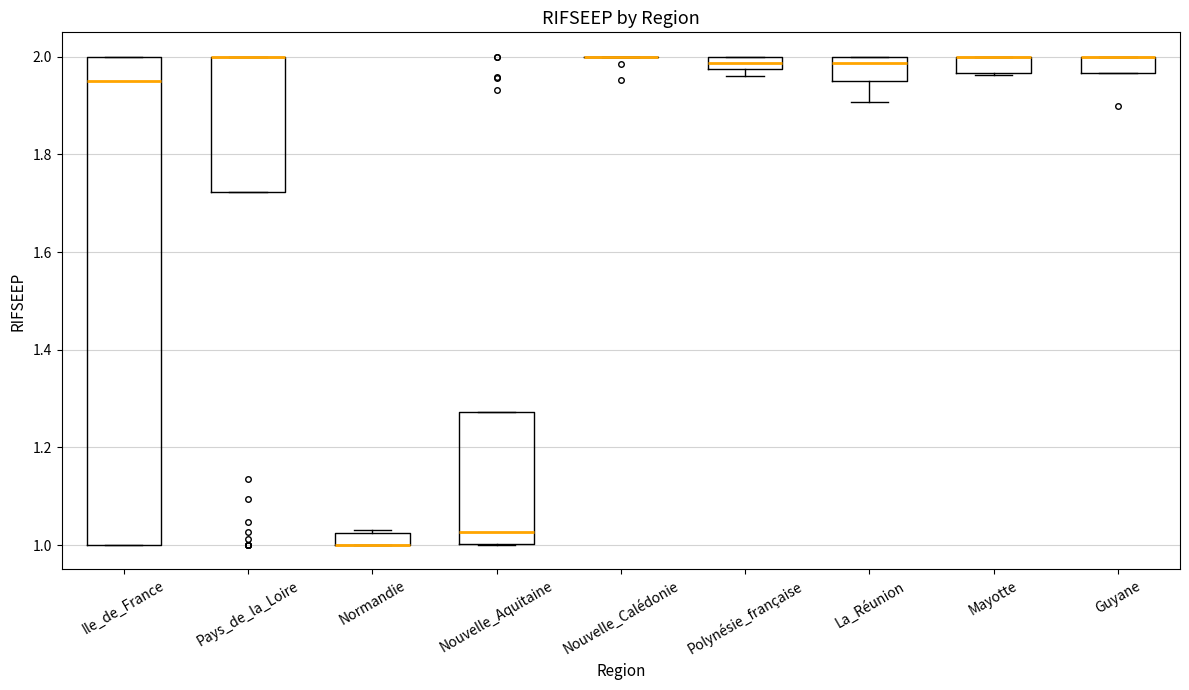

Where is the upper edge of the box for Normandie on the y-axis? The values are not printed on the chart, so give them approximately, as read against the axis.

1.02